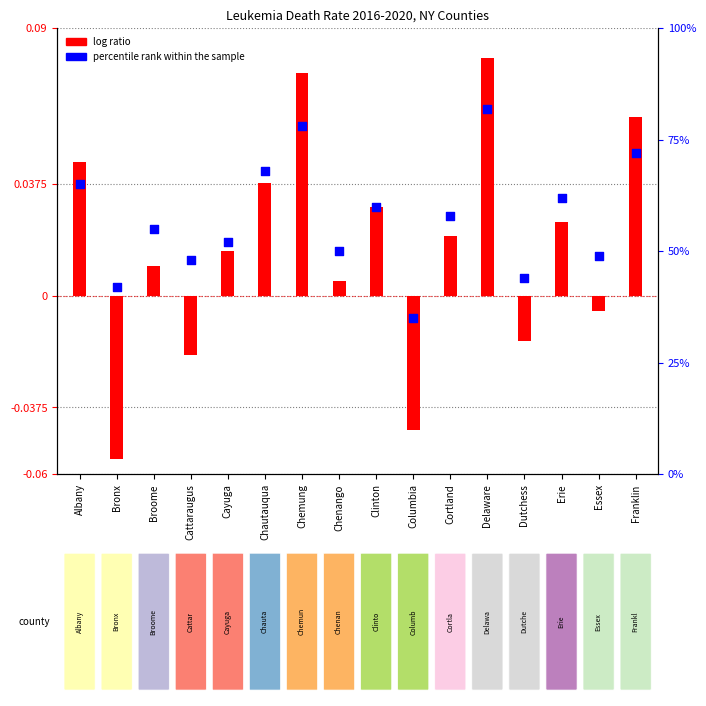

Which has a higher value, Chenango or Delaware?

Delaware